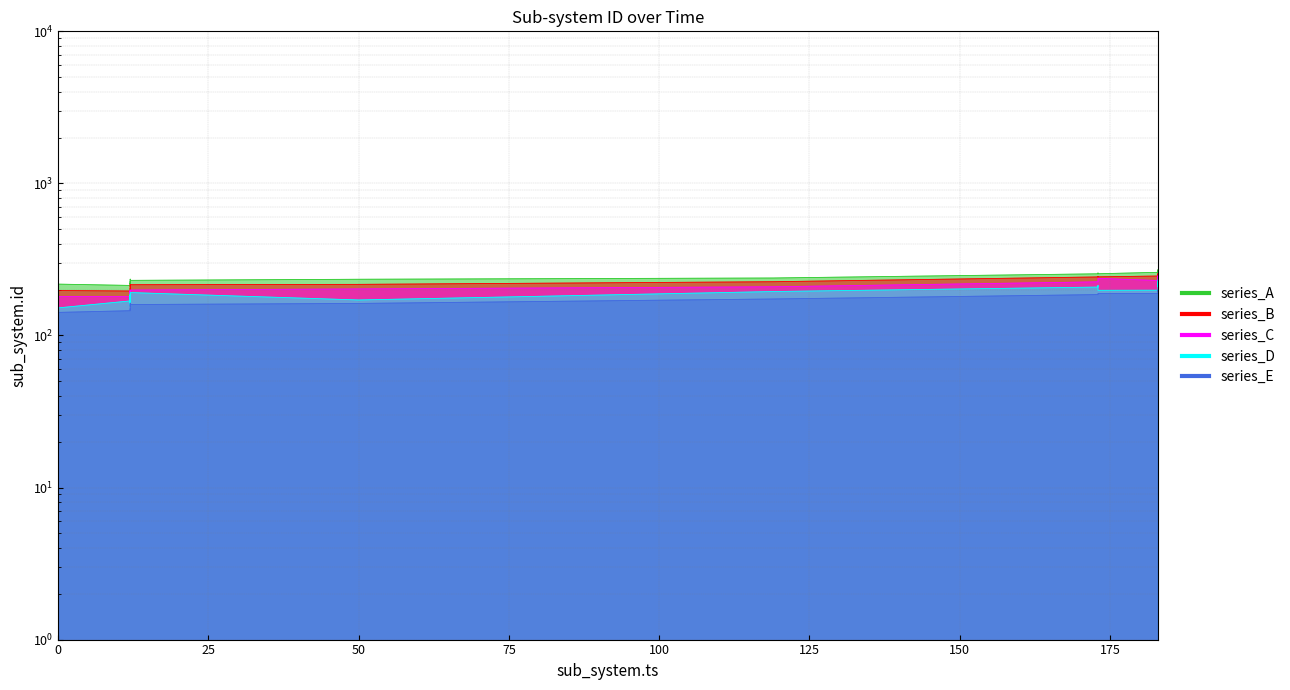

Between 200 and 10, which is larger?

10